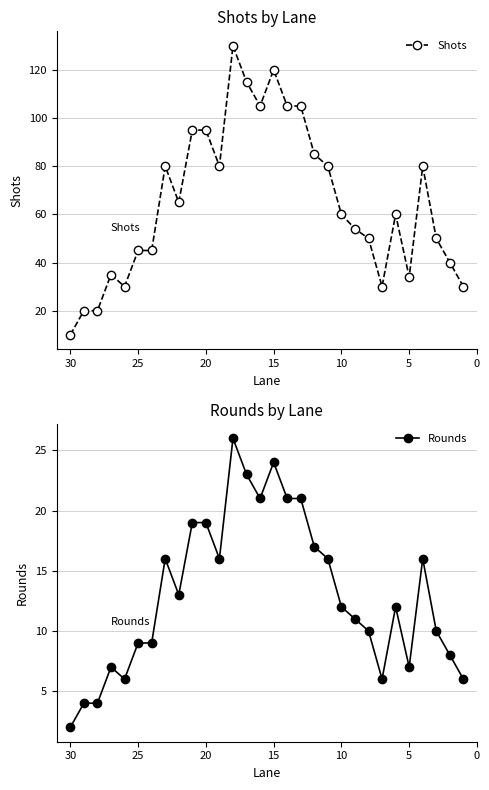

What is the average value of the Rounds series?

13